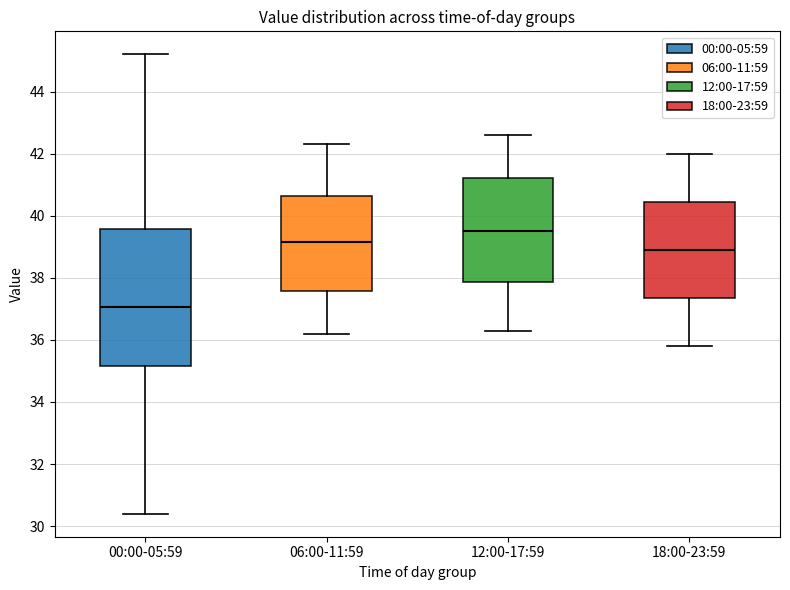

Reading left to right, transcribe this box plot: for each box, give where its median line is, the range the box spans, and where its two whiskers end, as read against the y-axis. The values are not printed on the chart, so give them approximately, as read against the axis.

00:00-05:59: median 37.0, box 35.2 to 39.6, whiskers 30.4 to 45.2
06:00-11:59: median 39.2, box 37.6 to 40.6, whiskers 36.2 to 42.4
12:00-17:59: median 39.6, box 37.8 to 41.2, whiskers 36.4 to 42.6
18:00-23:59: median 39.0, box 37.4 to 40.4, whiskers 35.8 to 42.0